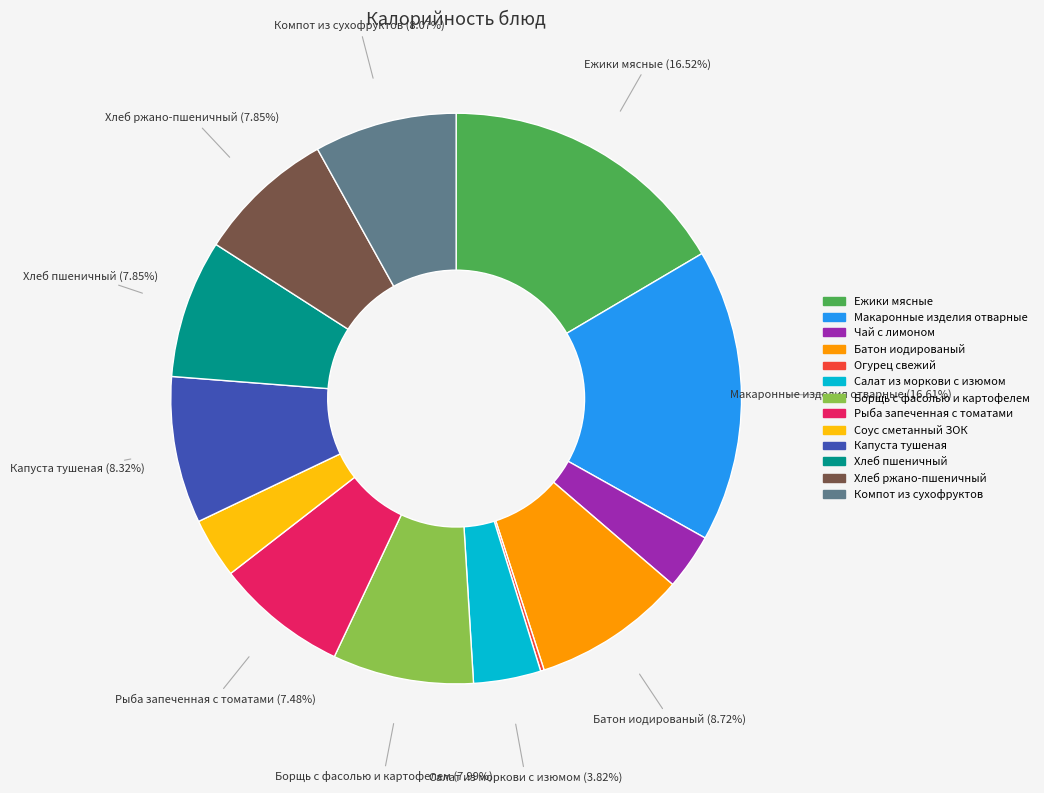

To the nearest percent, what is the difference between the Батон иодированый and Рыба запеченная с томатами slice percentages?

1%